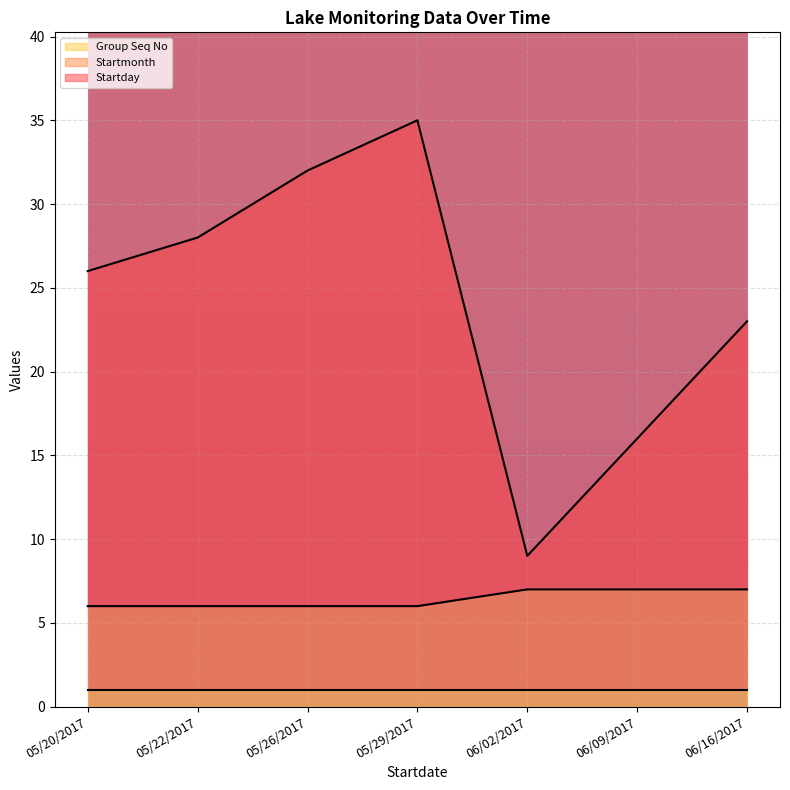

Is it true that Startday equals 28 at 05/22/2017?

True